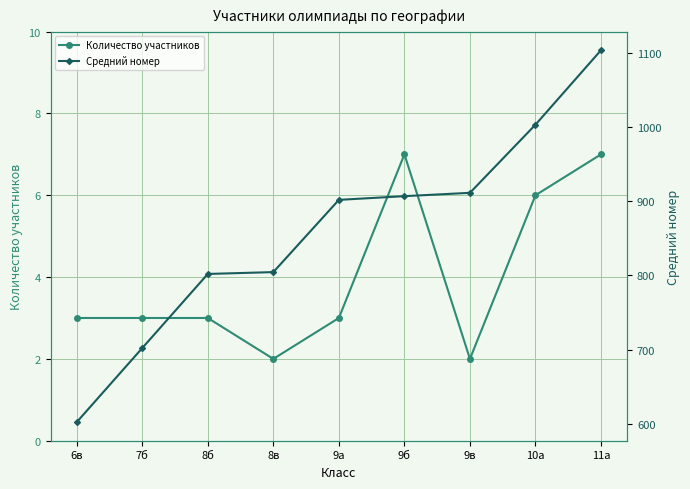

What is the greatest value displayed?

1104.0